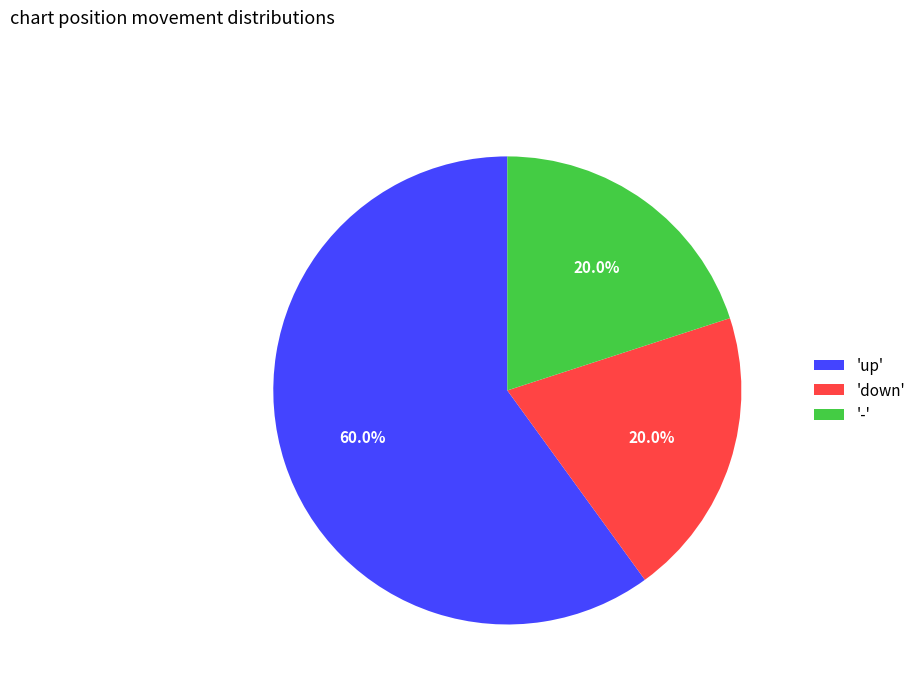

Which category has the biggest portion of the pie?

'up'